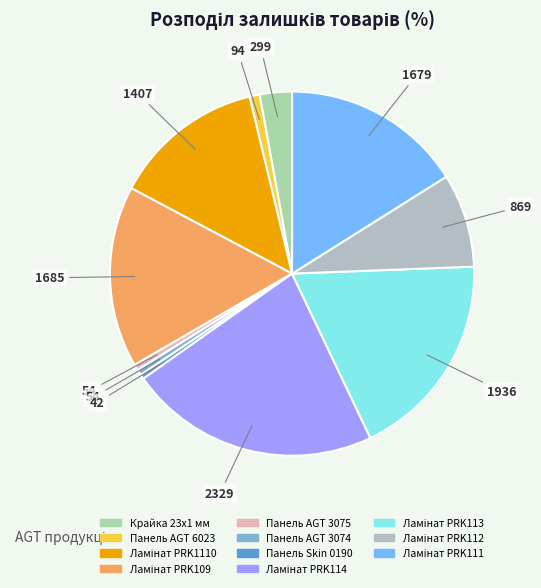

Count the number of slices in the pie.

11